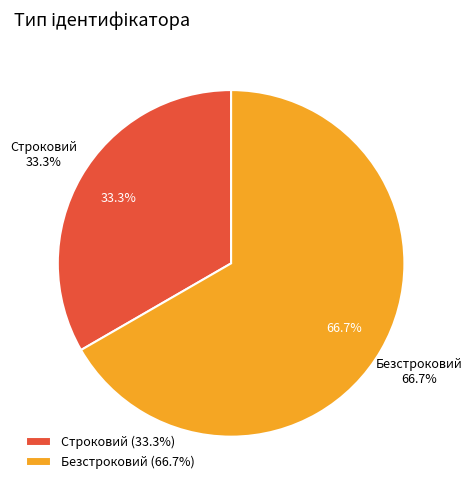

How many slices are in this pie chart?

2